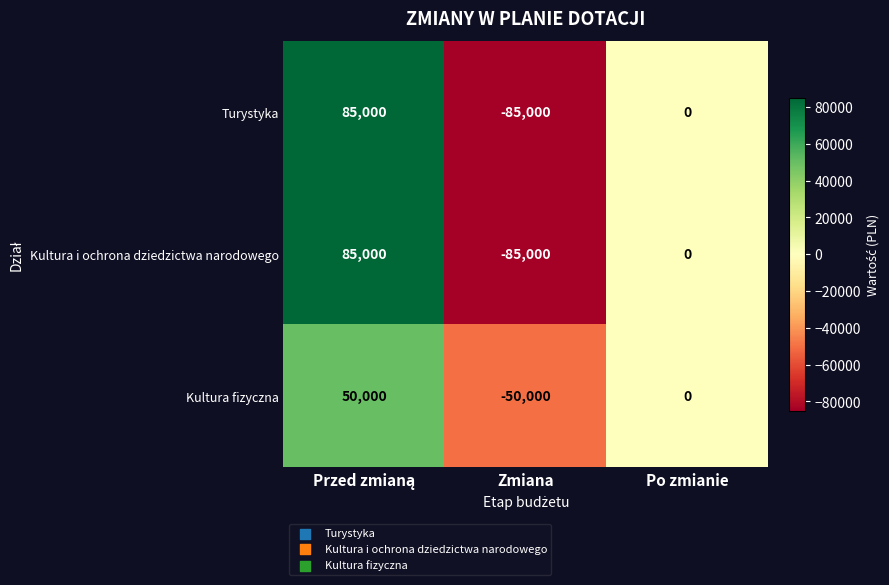

The value of Kultura fizyczna at Zmiana is -22076. True or false?

False